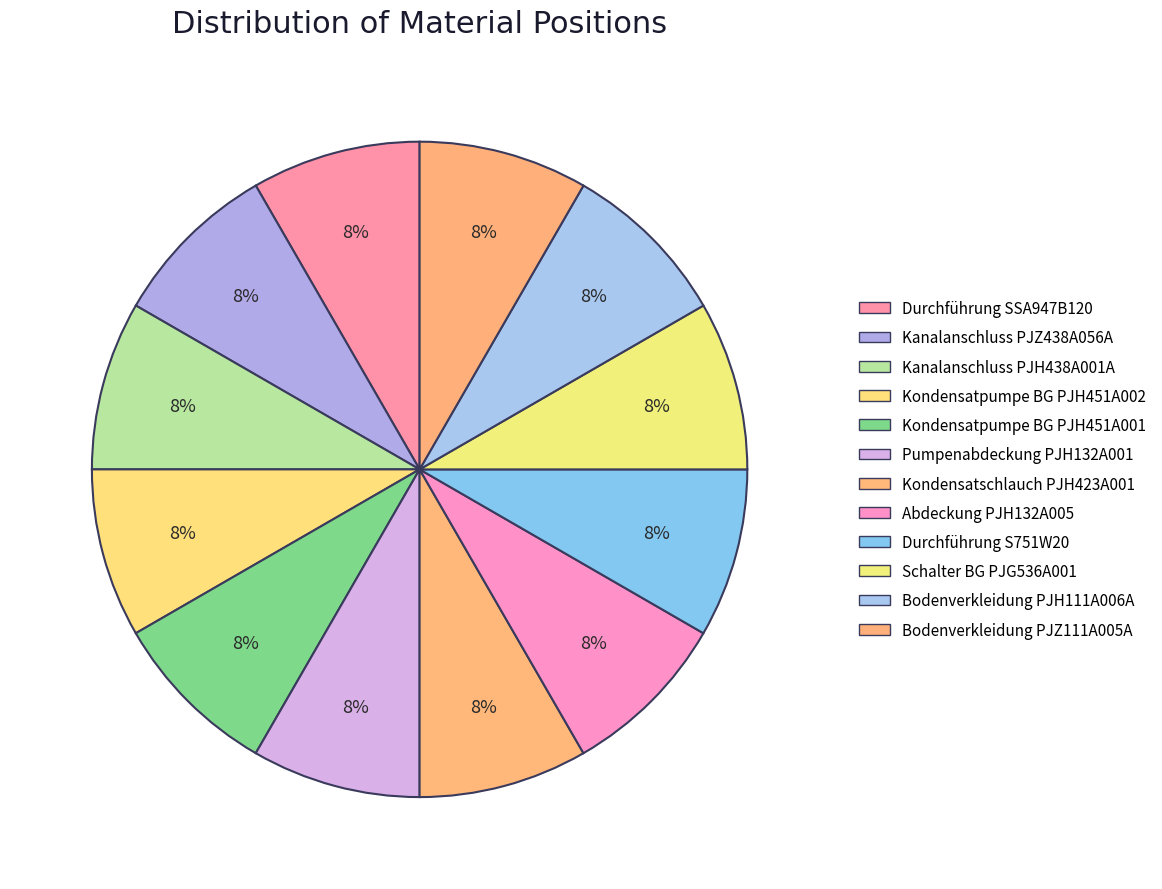

Is it true that Kondensatpumpe BG PJH451A001 is 8% of the pie?

True